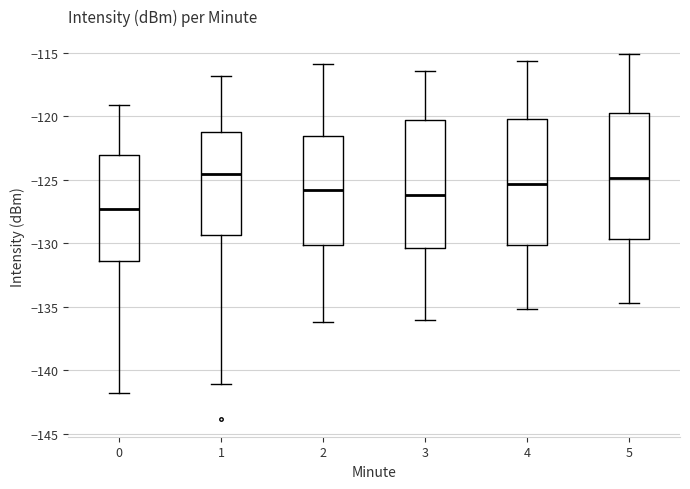

Reading left to right, transcribe this box plot: for each box, give where its median line is, the range the box spans, and where its two whiskers end, as read against the y-axis. The values are not printed on the chart, so give them approximately, as read against the axis.

0: median -127.5, box -131.5 to -123.0, whiskers -142.0 to -119.0
1: median -124.5, box -129.5 to -121.0, whiskers -141.0 to -117.0
2: median -126.0, box -130.0 to -121.5, whiskers -136.0 to -116.0
3: median -126.0, box -130.5 to -120.5, whiskers -136.0 to -116.5
4: median -125.5, box -130.0 to -120.0, whiskers -135.0 to -115.5
5: median -125.0, box -129.5 to -119.5, whiskers -134.5 to -115.0